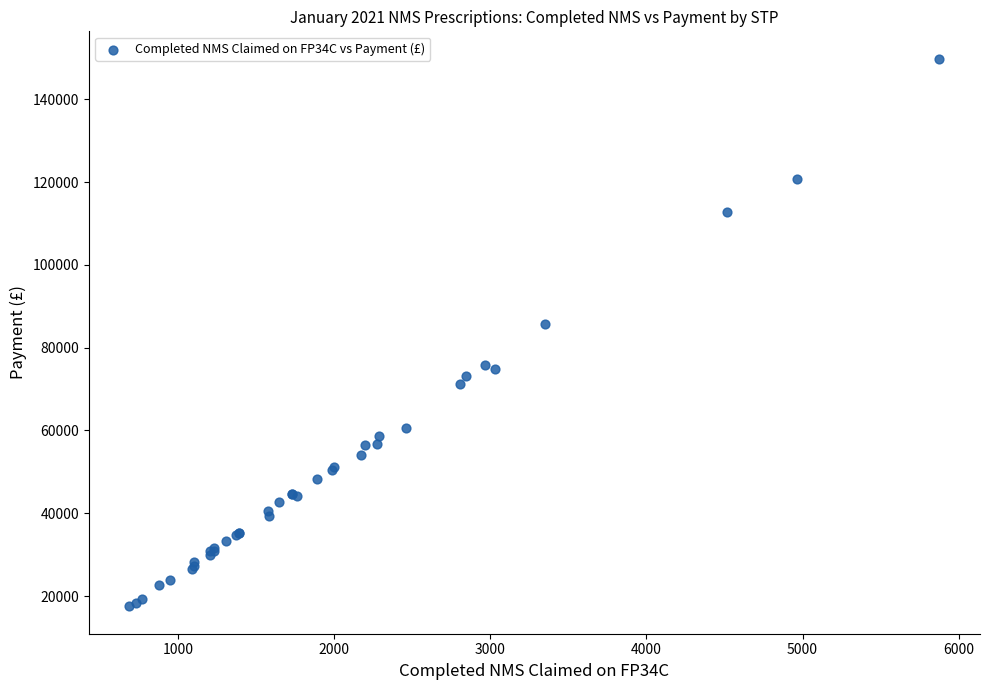

What Y value in the scatter plot is closest to 83657?

85602